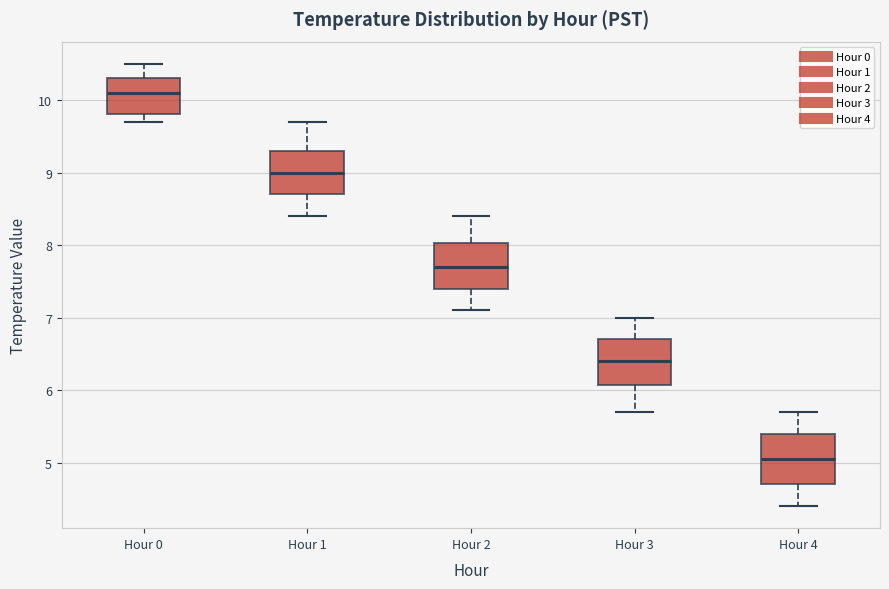

Which box has the highest median line?

Hour 0